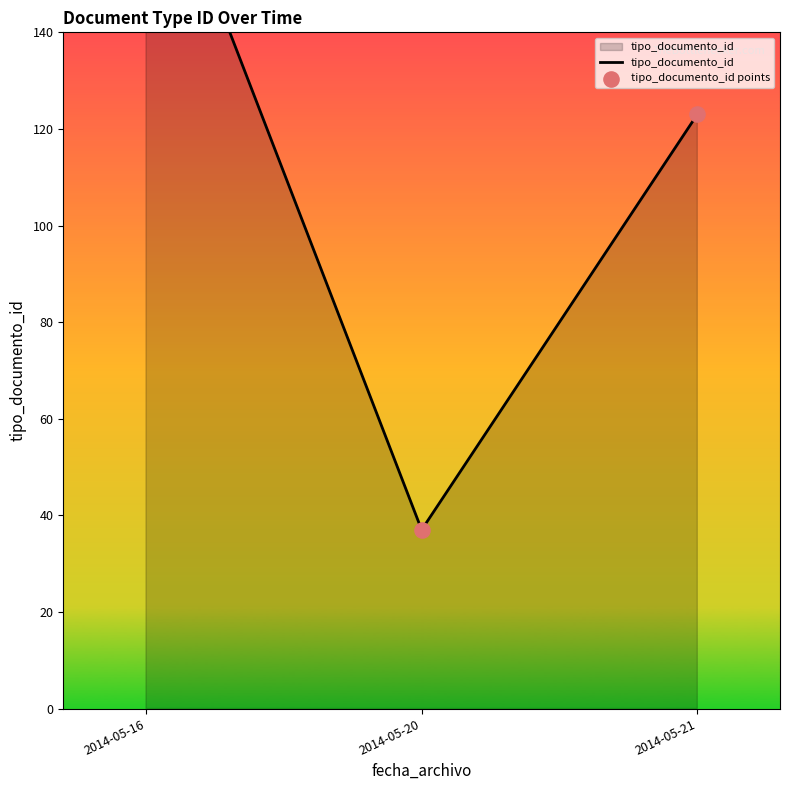

What is the total value across all series at 2014-05-16?

370